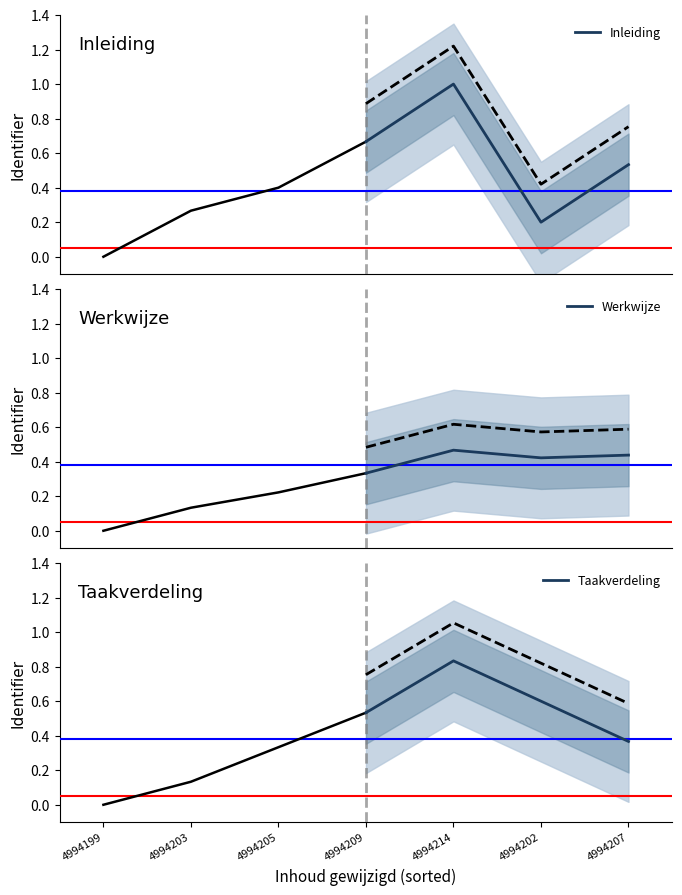

How many interior local valleys does the Inleiding series have?

1